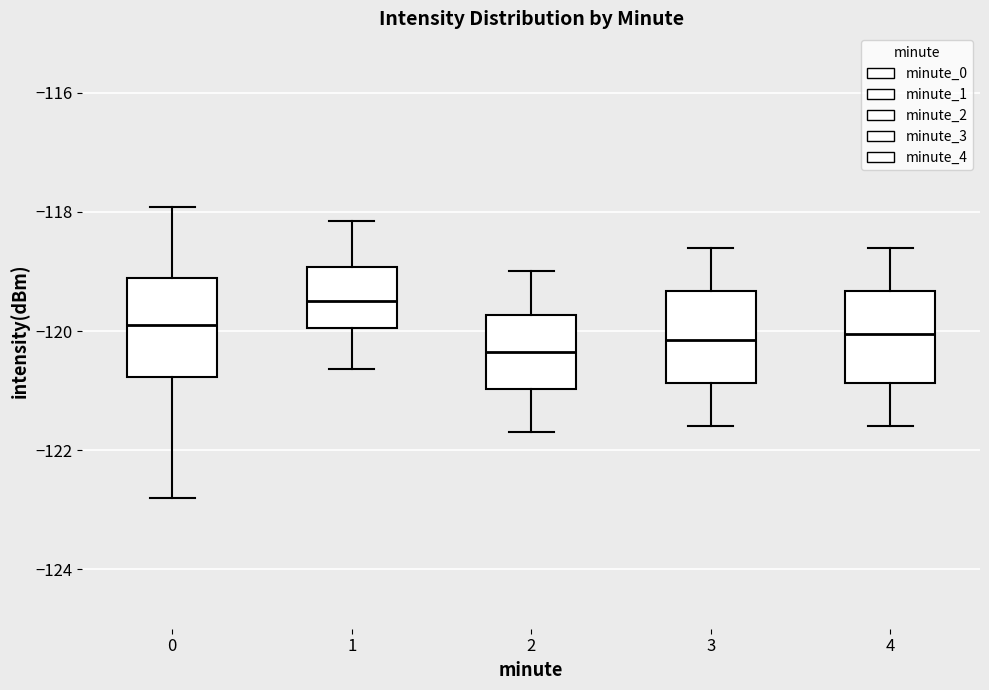

Where is the upper edge of the box at x = 2 on the y-axis? The values are not printed on the chart, so give them approximately, as read against the axis.

-119.8